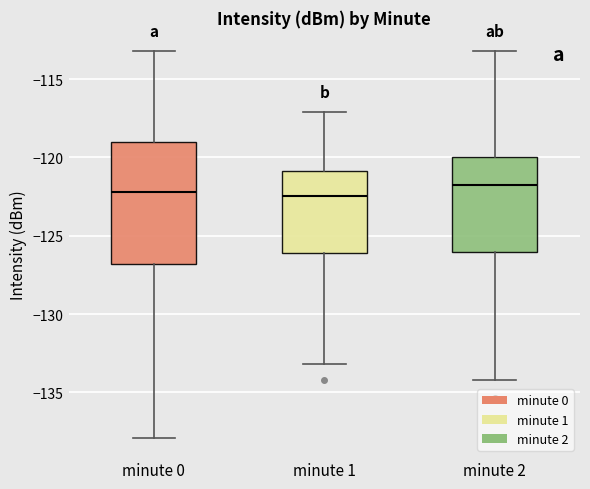

Comparing the boxes themselves (not the whiskers), which one is the tallest?

minute 0